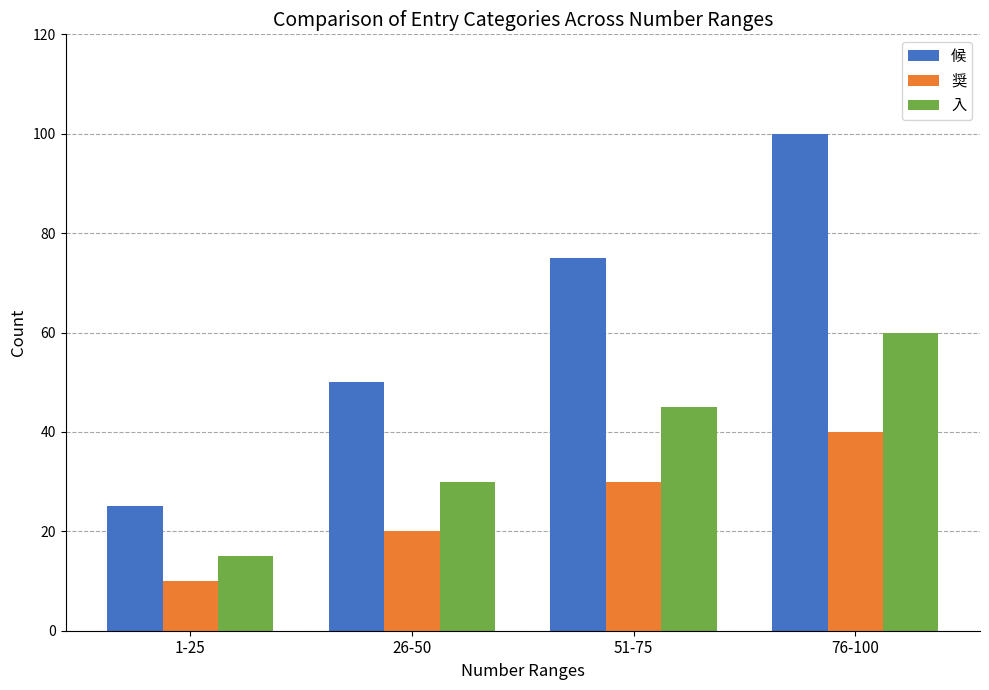

At which label is 入 closest to 37?

26-50